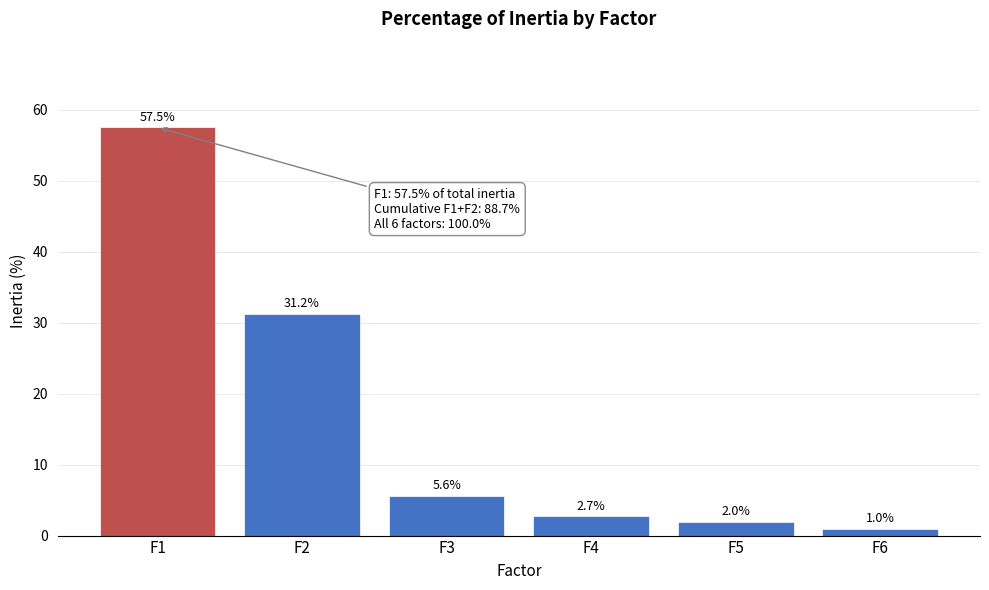

Reading left to right, transcribe all the data shown in this chart.

F1=57.5	F2=31.2	F3=5.6	F4=2.7	F5=2.0	F6=1.0